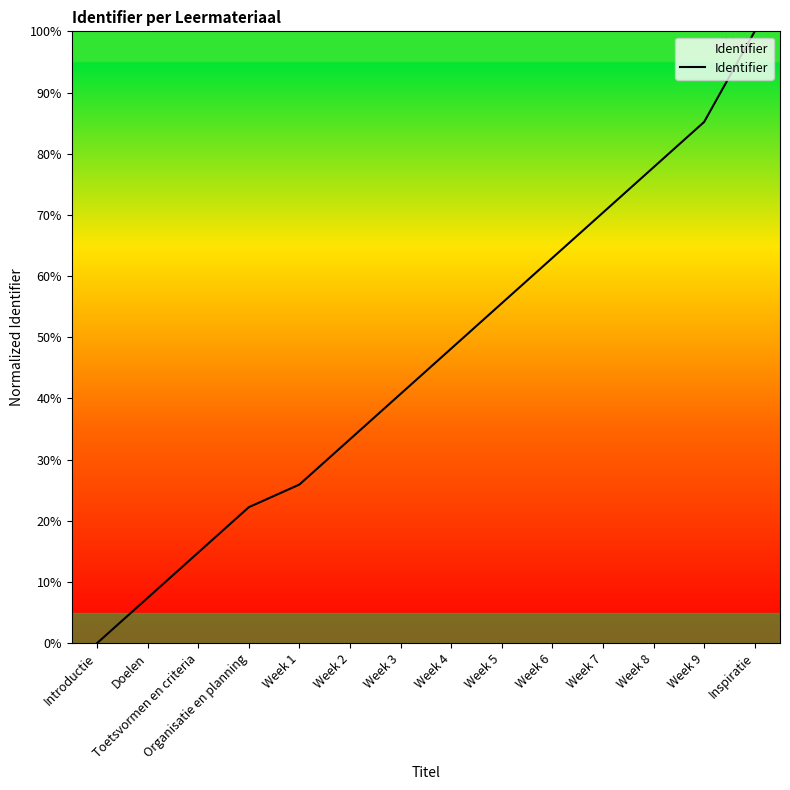

Which category has the highest value across all series?

Inspiratie